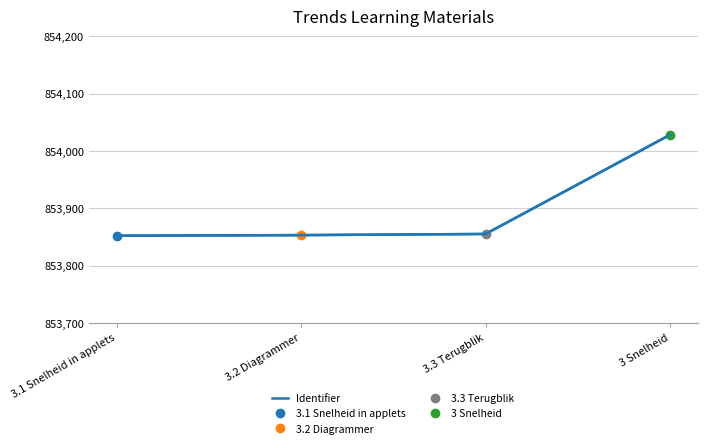

Read the value at 3 Snelheid.

854028